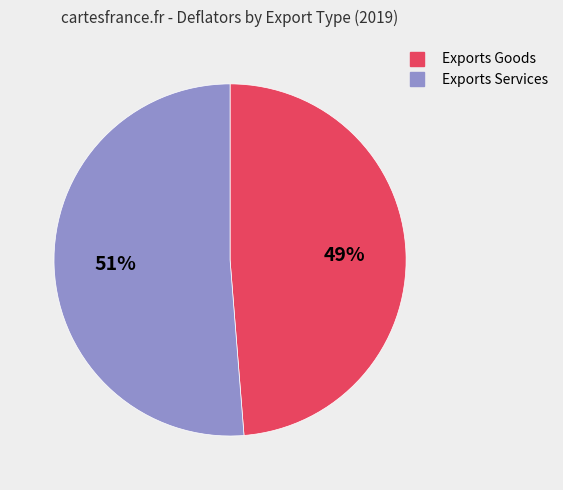

Is there any slice that represents more than half of the pie?

Yes